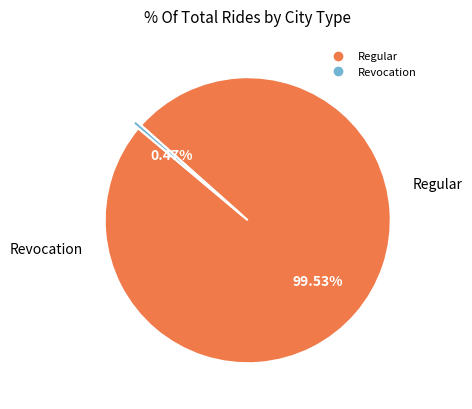

Between Revocation and Regular, which is larger?

Regular